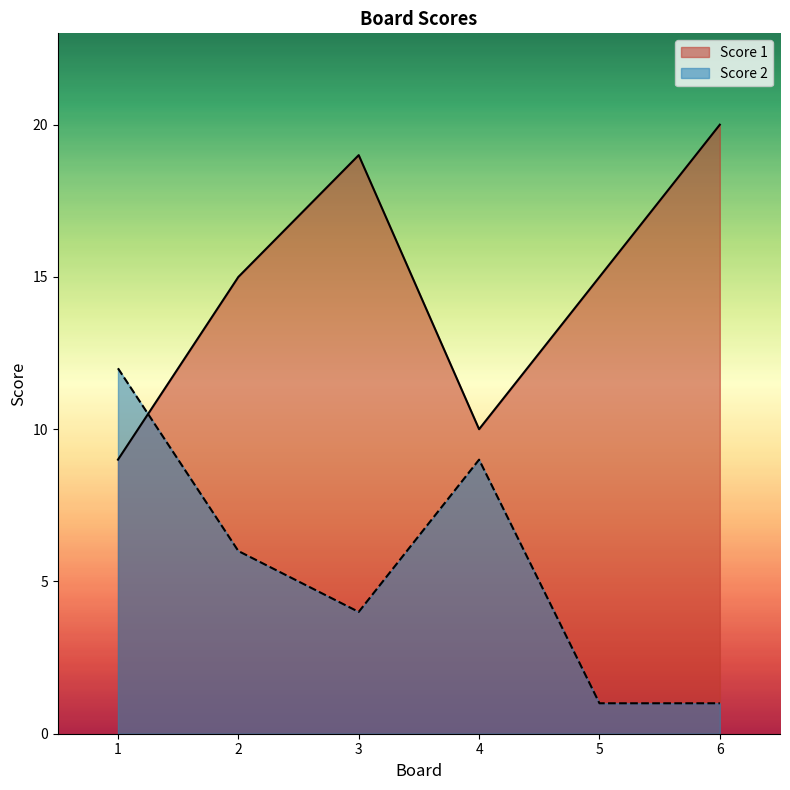

At which category is the sum across all series the highest?

3